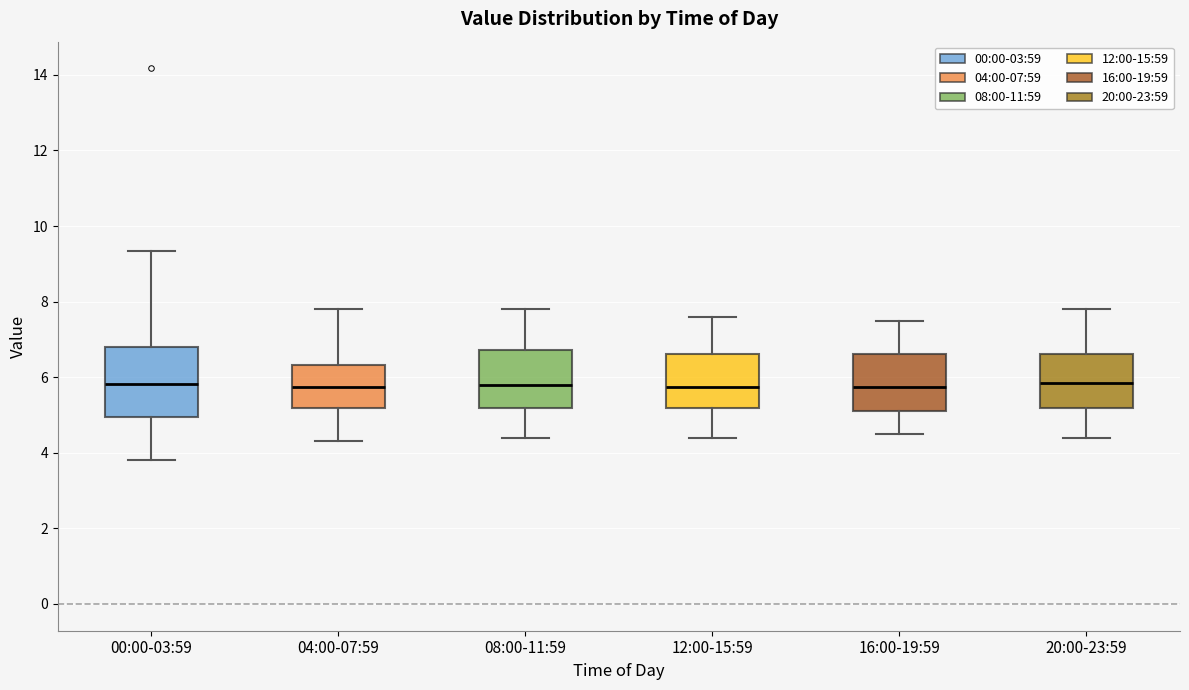

Reading left to right, transcribe this box plot: for each box, give where its median line is, the range the box spans, and where its two whiskers end, as read against the y-axis. The values are not printed on the chart, so give them approximately, as read against the axis.

00:00-03:59: median 5.8, box 5.0 to 6.8, whiskers 3.8 to 9.4
04:00-07:59: median 5.8, box 5.2 to 6.4, whiskers 4.4 to 7.8
08:00-11:59: median 5.8, box 5.2 to 6.8, whiskers 4.4 to 7.8
12:00-15:59: median 5.8, box 5.2 to 6.6, whiskers 4.4 to 7.6
16:00-19:59: median 5.8, box 5.2 to 6.6, whiskers 4.6 to 7.6
20:00-23:59: median 5.8, box 5.2 to 6.6, whiskers 4.4 to 7.8